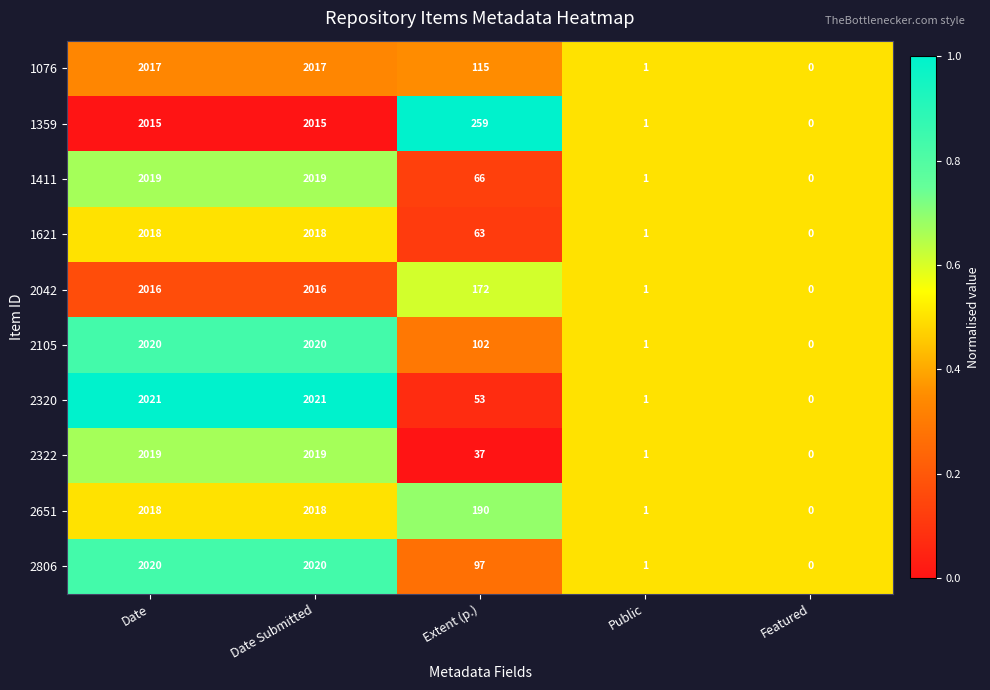

True or false: 2806 has a value of 1 at Public.

True